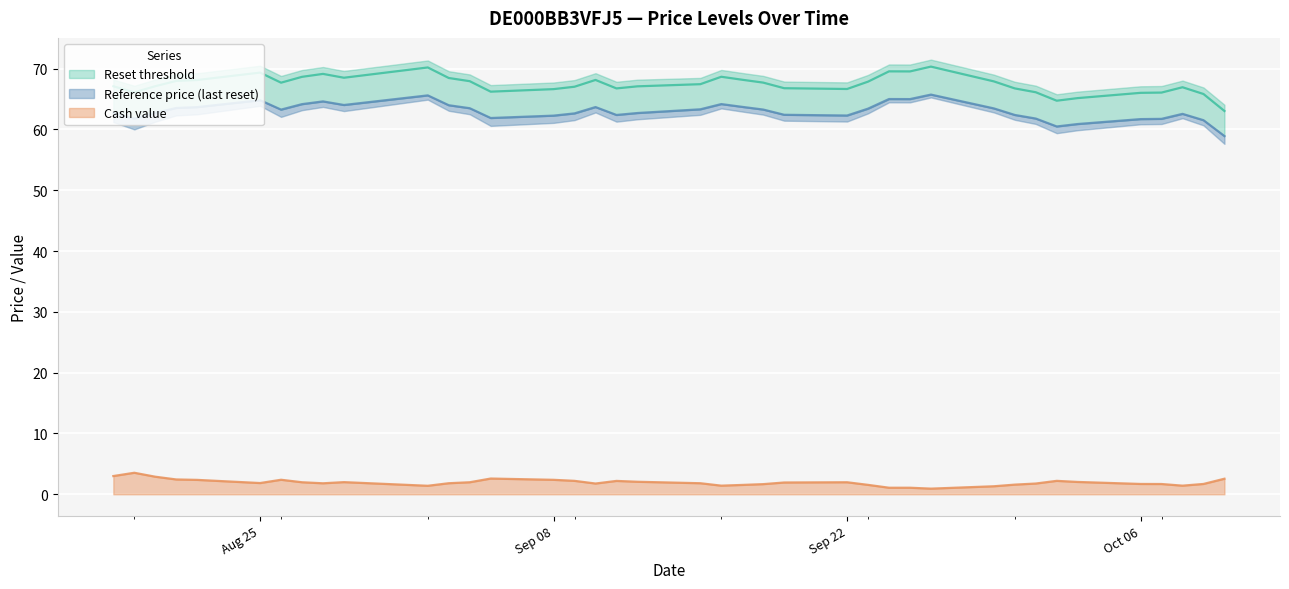

True or false: Reference price (last reset) has more than 2 interior local peaks.

True